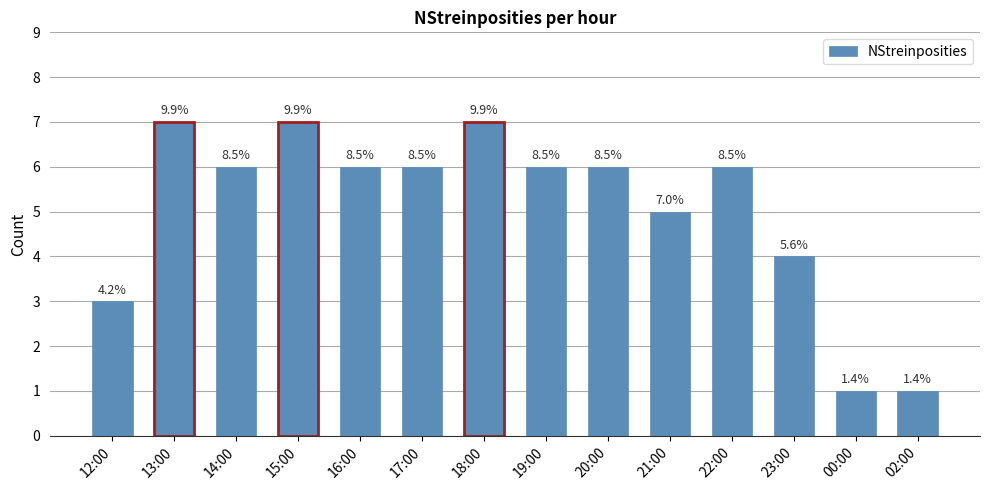

What is the label of the 13th bar from the right?

13:00